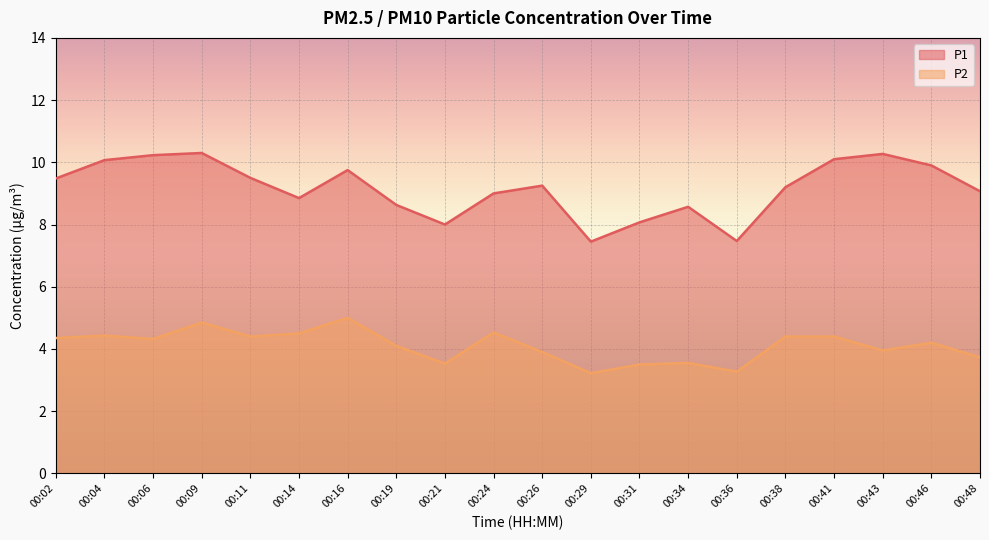

What is the minimum value for P2?

3.2